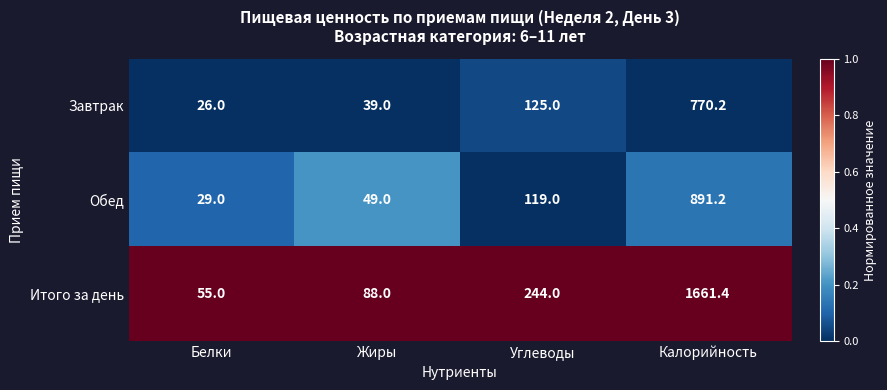

Which series changed the most between Жиры and Углеводы?

Итого за день